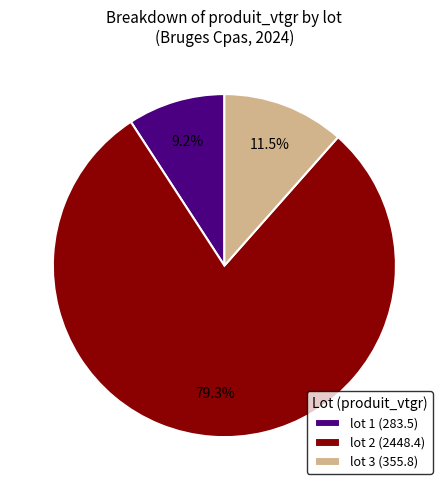

What is the largest slice in the pie chart?

lot 2 (2448.4)